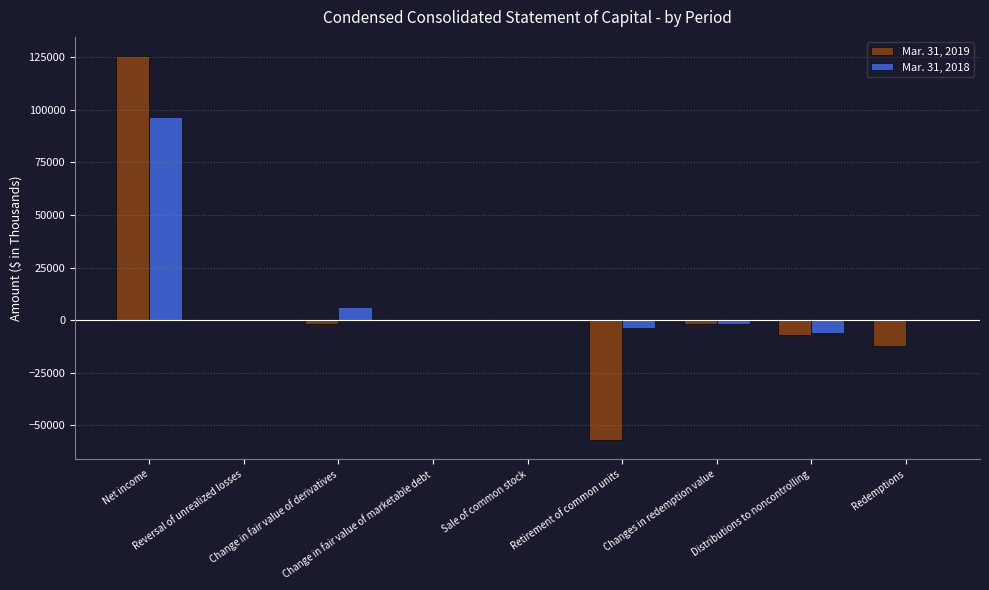

Between Sale of common stock and Changes in redemption value, which series saw the biggest shift?

Mar. 31, 2018